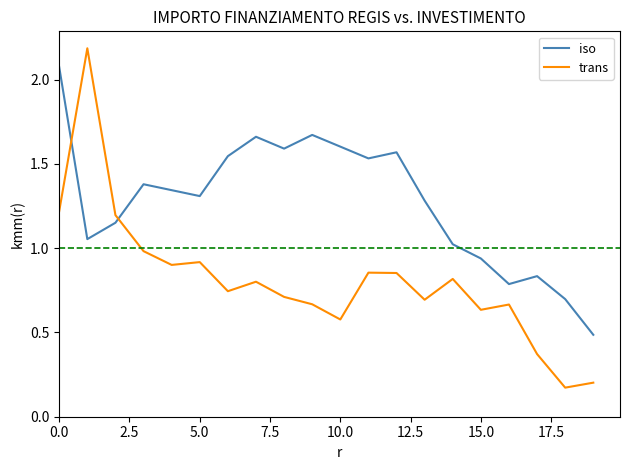

What is the difference between the maximum and minimum values in the trans series?

2.0